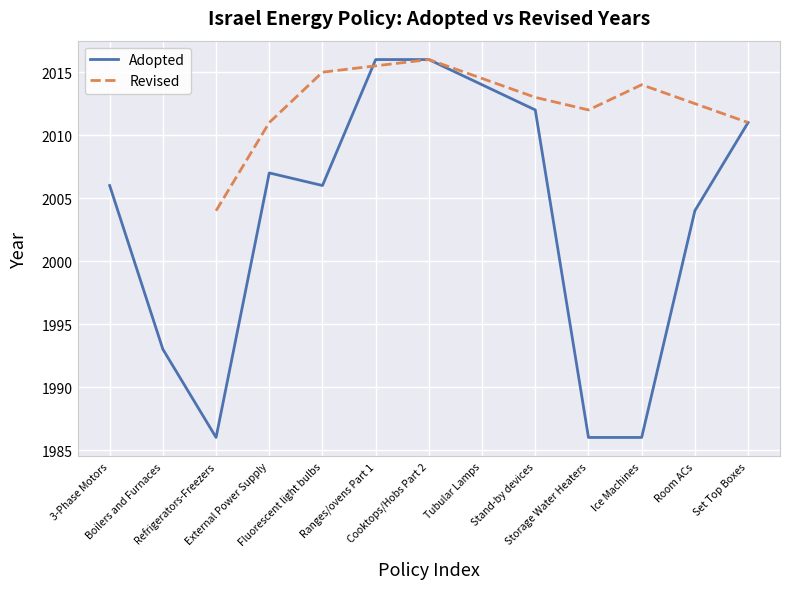

True or false: the data shows 841 at Set Top Boxes.

False